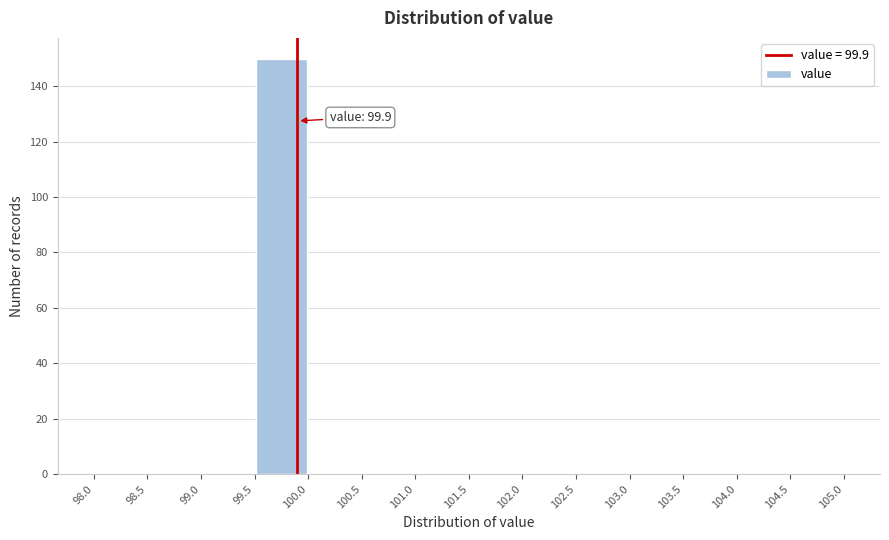

Over which range of the x-axis is the bar tallest?

99.5 to 100.0